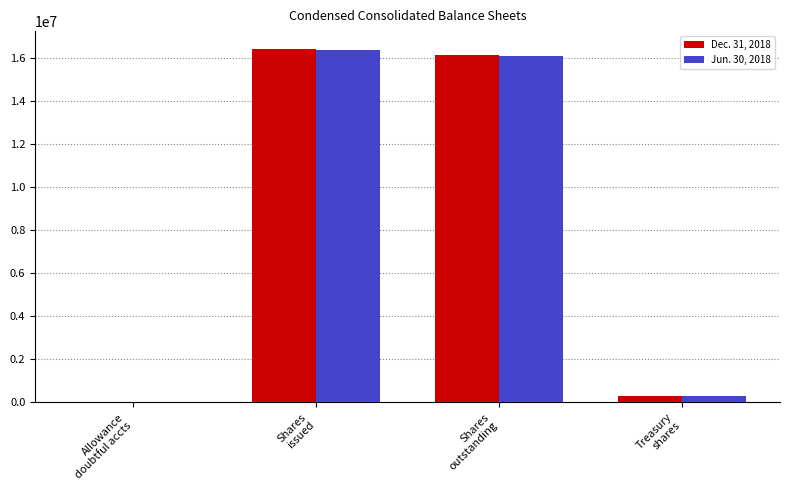

How many series are shown in this chart?

2